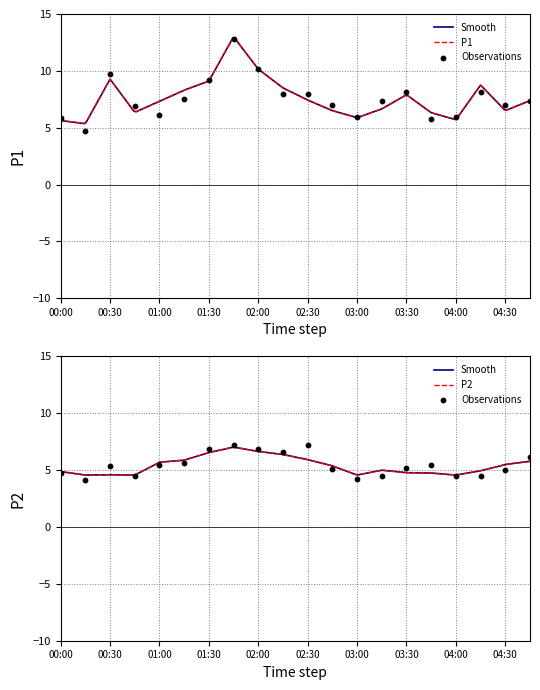

Which series has the largest Y range (max minus min)?

P1